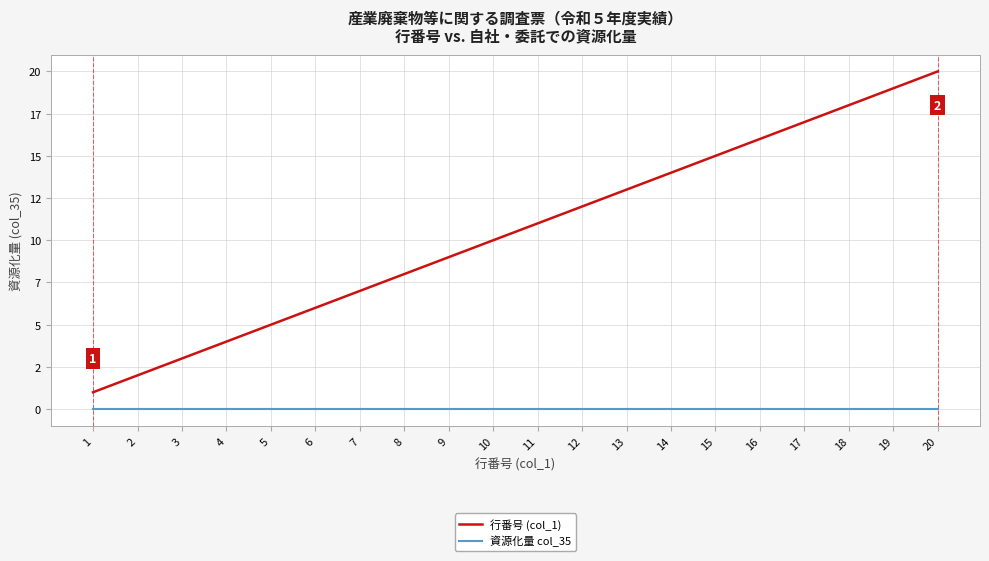

Is this an area chart (filled region under the line)?

No